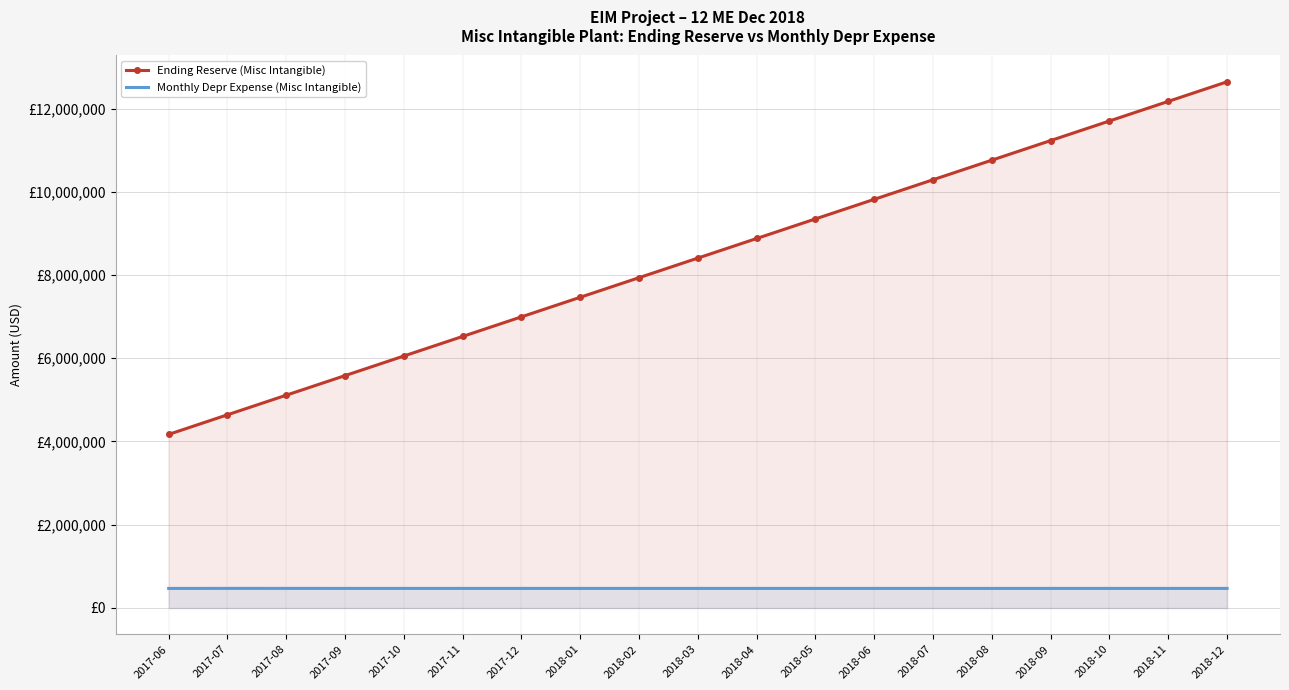

Count the number of data series in this chart.

2